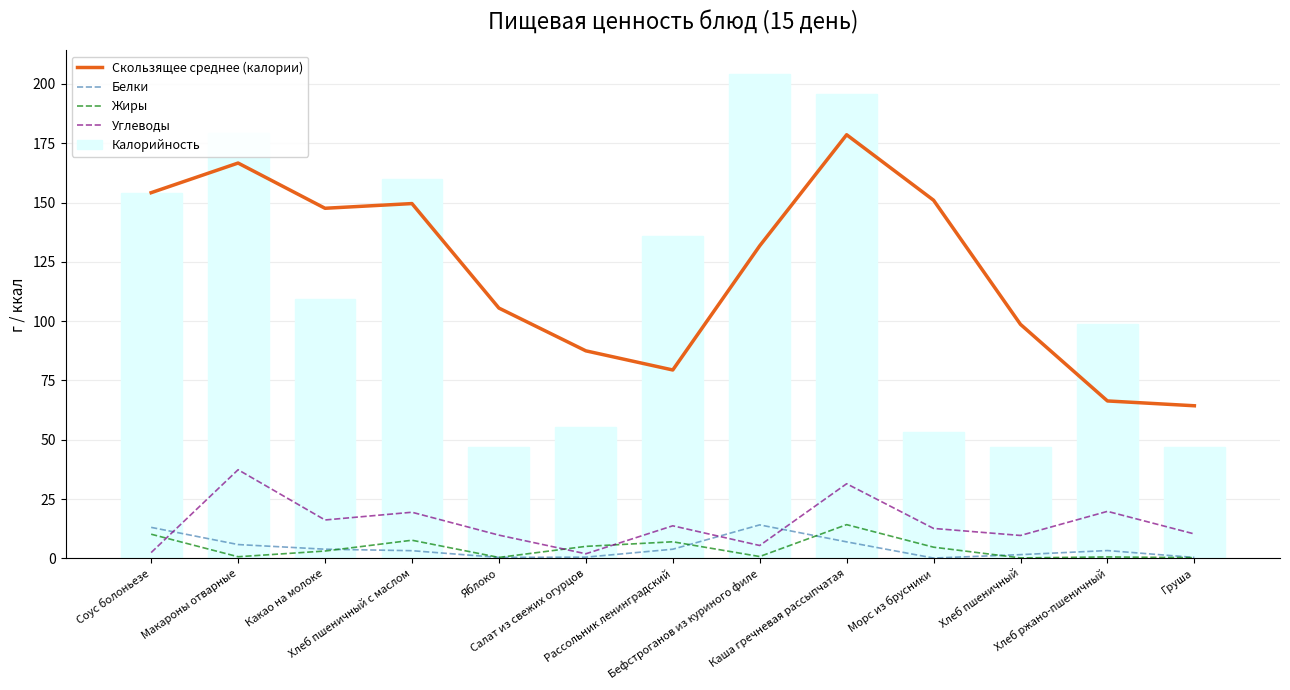

Is the value of Углеводы at Яблоко greater than the value of Скользящее среднее (калории) at Соус болоньезе?

No